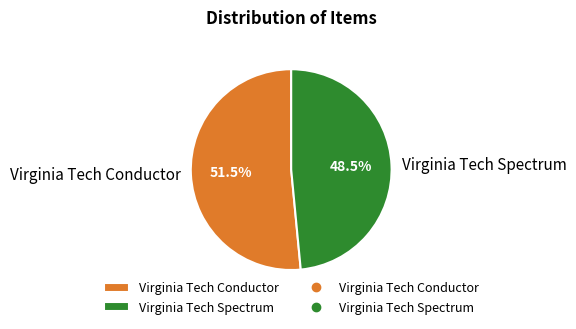

Approximately how many times larger is the value at Virginia Tech Spectrum compared to Virginia Tech Conductor?

0.9